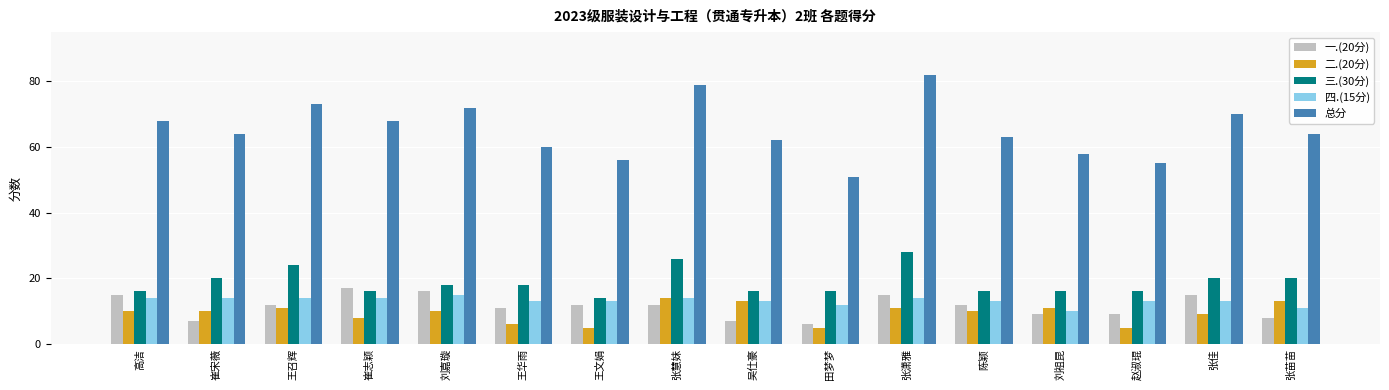

What is the difference between the maximum and minimum values in the 三.(30分) series?

14